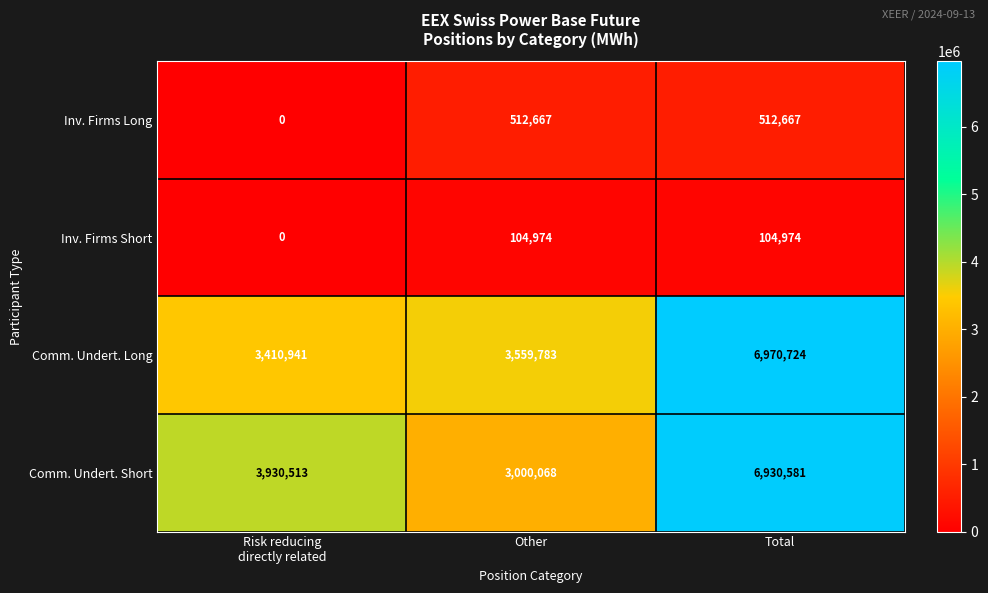

True or false: Inv. Firms Long has a value of 755703 at Total.

False